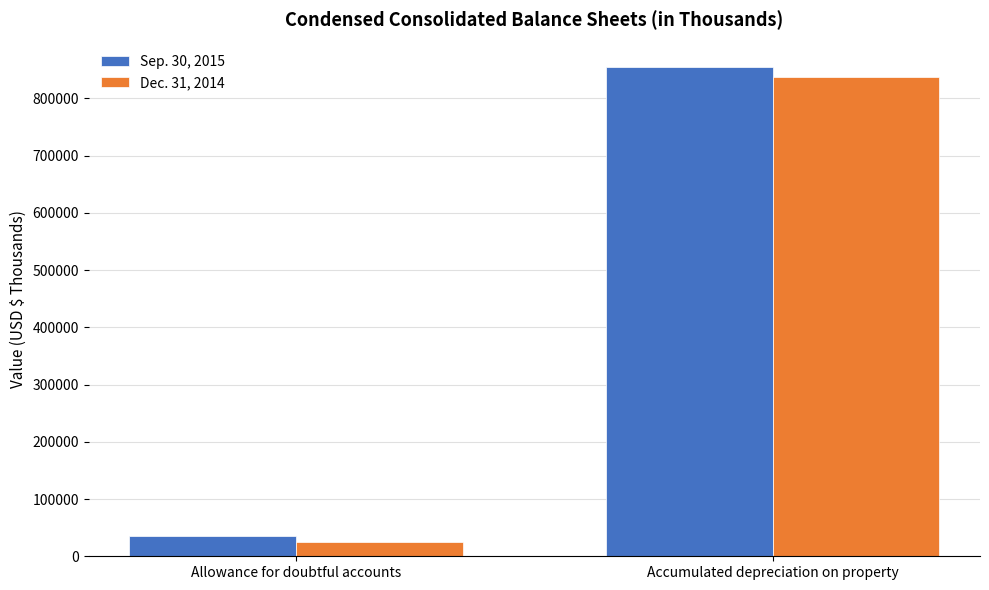

List the series in order of their overall mean, highest first.

Sep. 30, 2015, Dec. 31, 2014